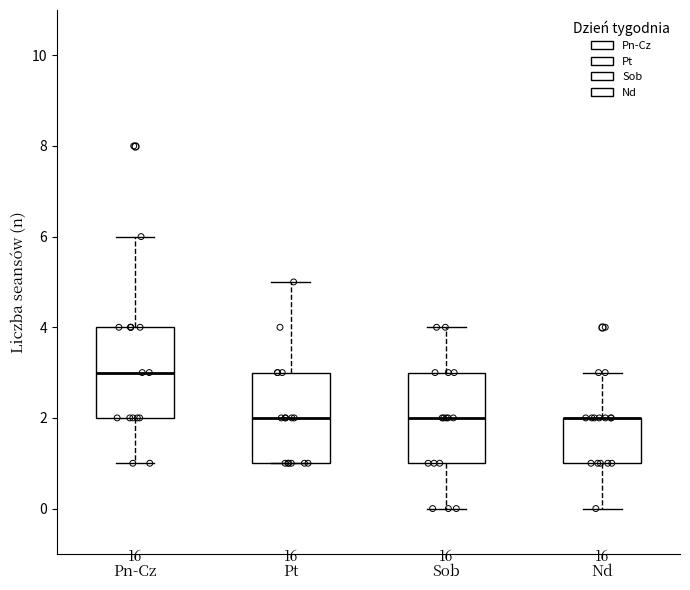

Reading left to right, transcribe this box plot: for each box, give where its median line is, the range the box spans, and where its two whiskers end, as read against the y-axis. The values are not printed on the chart, so give them approximately, as read against the axis.

Pn-Cz: median 3, box 2 to 4, whiskers 1 to 6
Pt: median 2, box 1 to 3, whiskers 1 to 5
Sob: median 2, box 1 to 3, whiskers 0 to 4
Nd: median 2 (drawn on the box's upper edge), box 1 to 2, whiskers 0 to 3